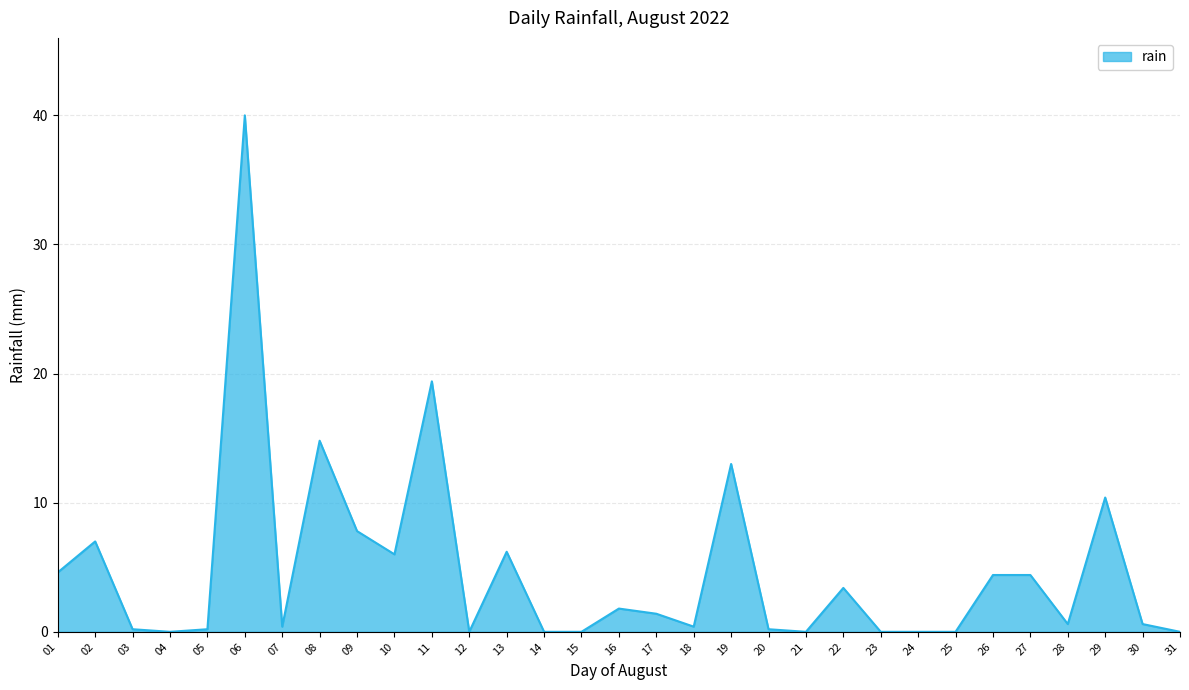

What is the difference between the maximum and minimum values?

40.0